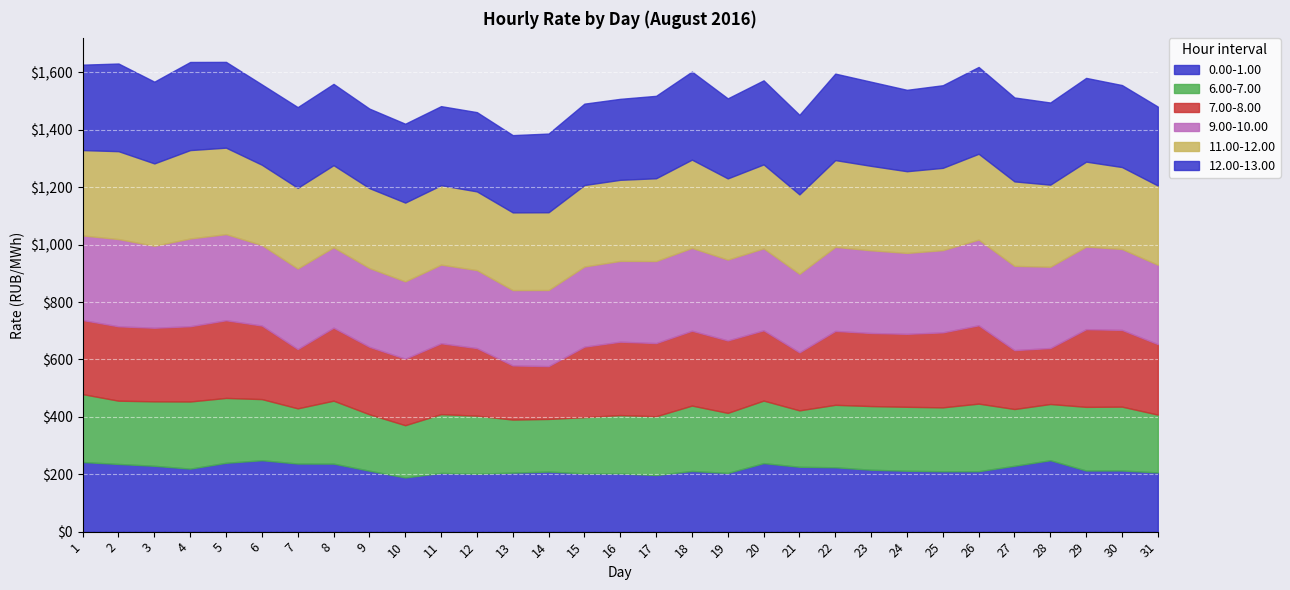

Which series has the largest range (max minus min)?

7.00-8.00